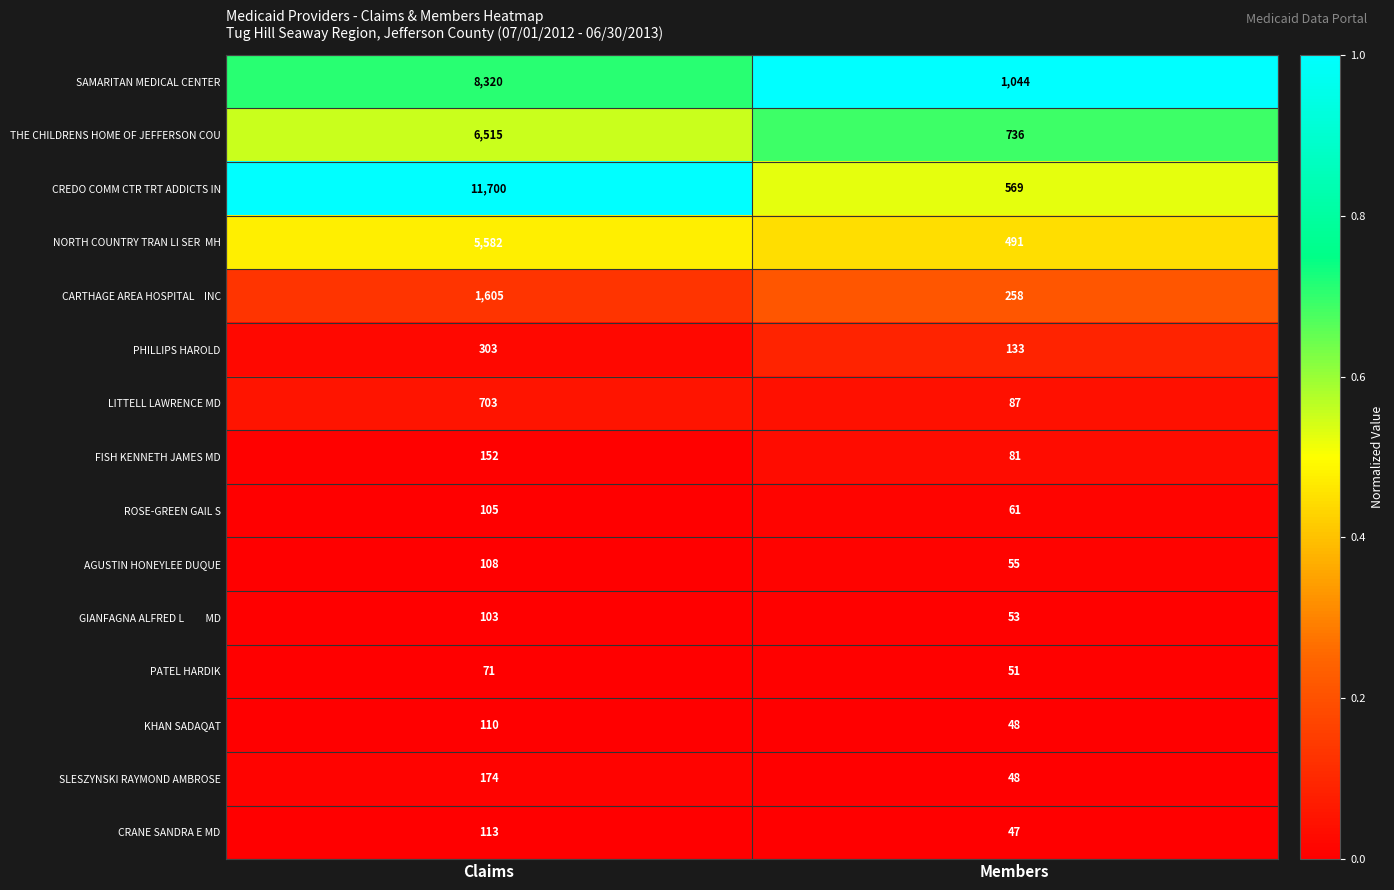

What is the total value across all series at Members?

3762